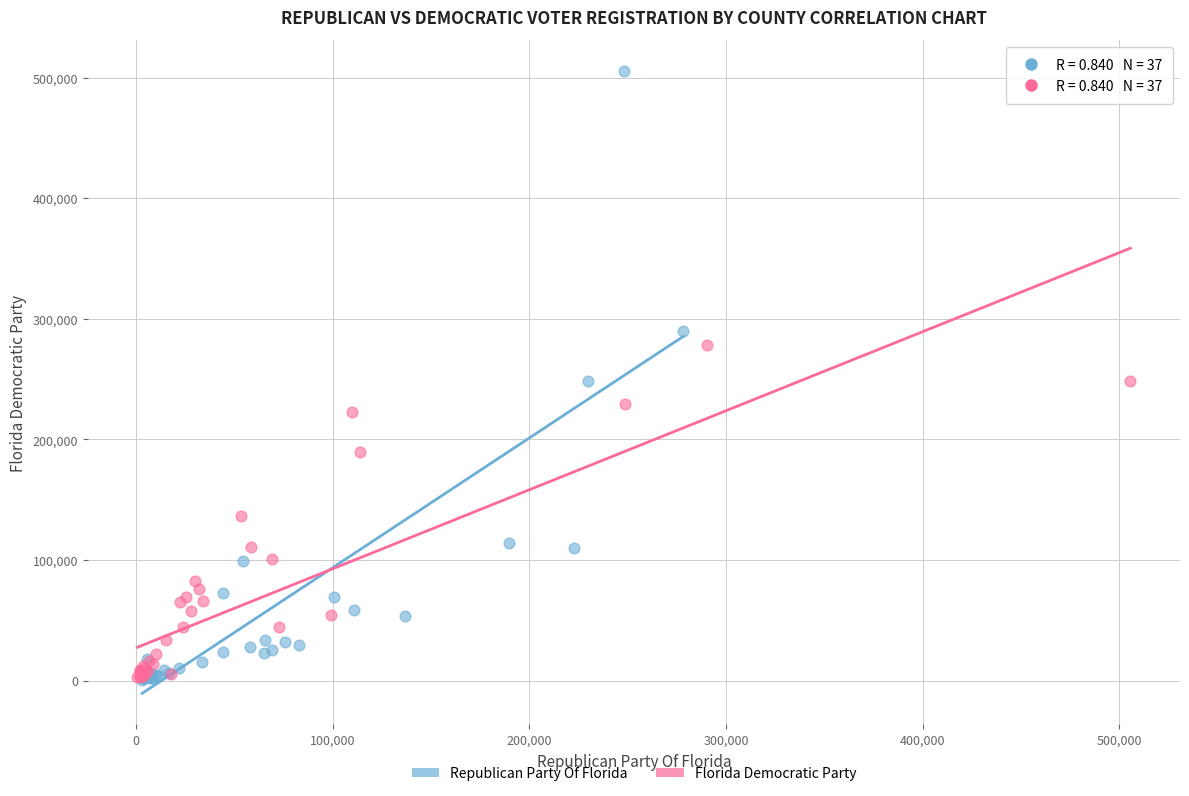

Which series contains the highest Y value?

Republican Party Of Florida